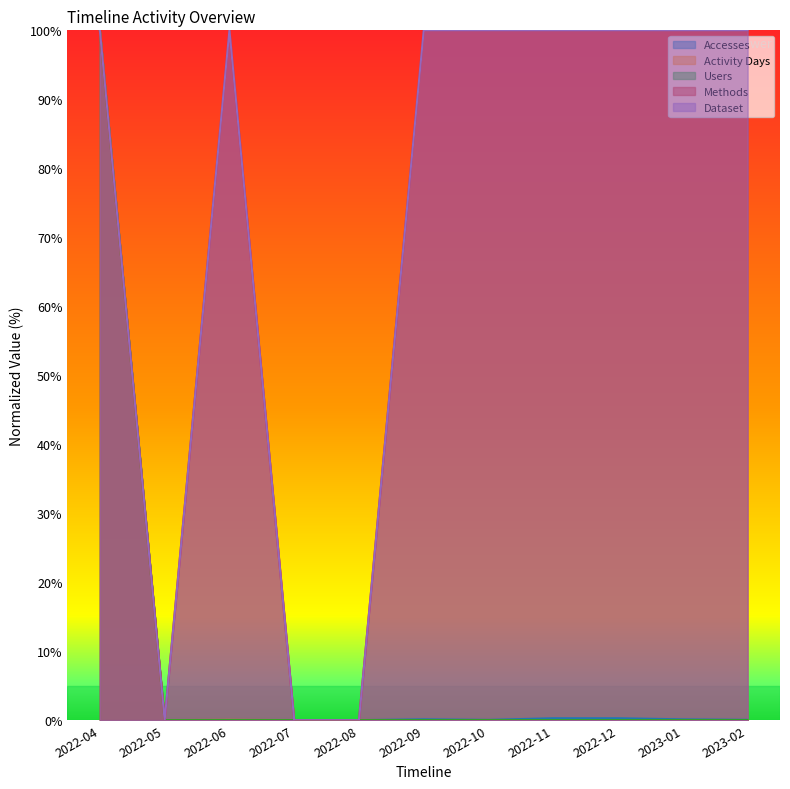

In Dataset, how many points are higher than both neighbors (excluding endpoints)?

1